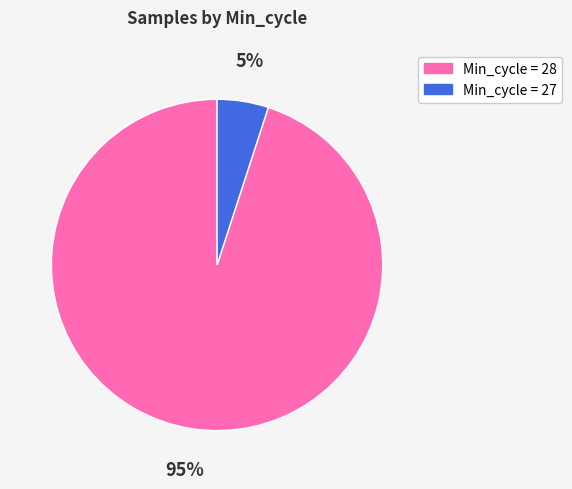

Is it true that Min_cycle = 28 is 95% of the pie?

True